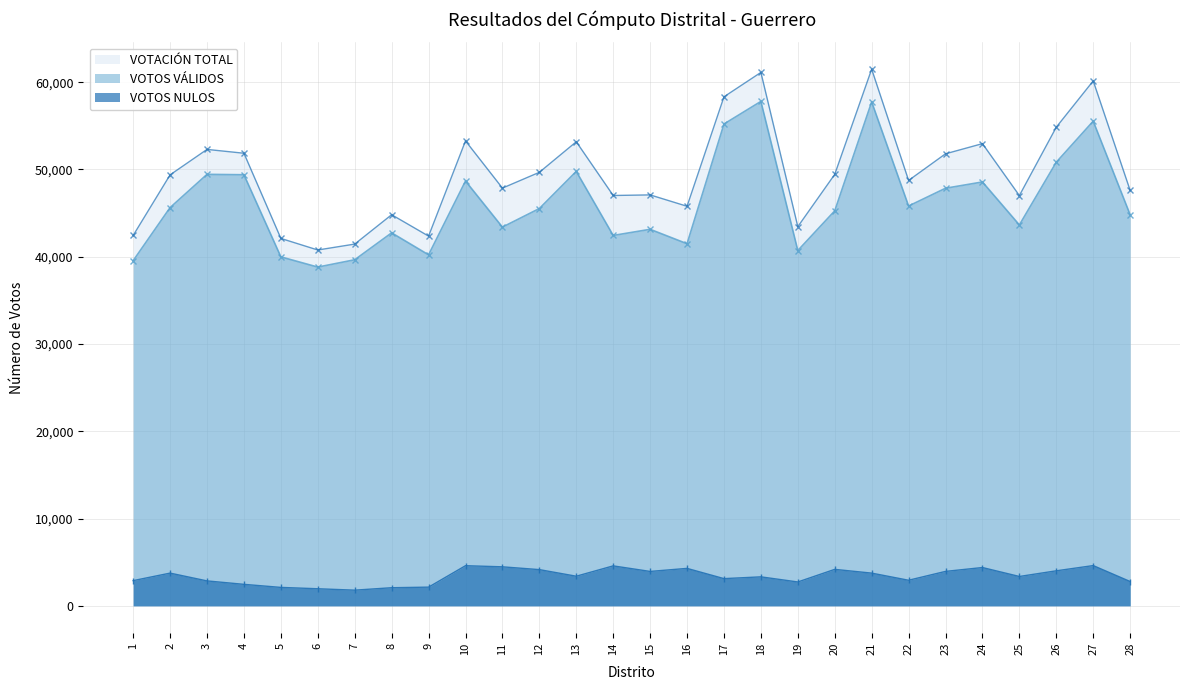

True or false: VOTOS VÁLIDOS and VOTACIÓN TOTAL intersect in this chart.

False